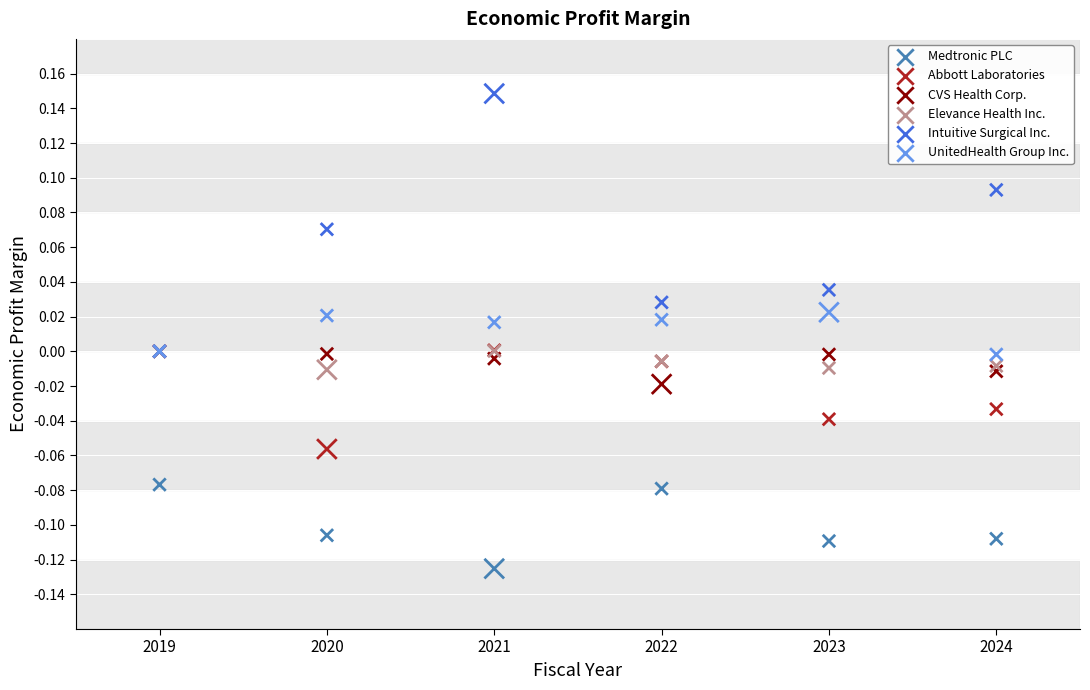

What are all the series names shown in the legend?

Medtronic PLC, Abbott Laboratories, CVS Health Corp., Elevance Health Inc., Intuitive Surgical Inc., UnitedHealth Group Inc.